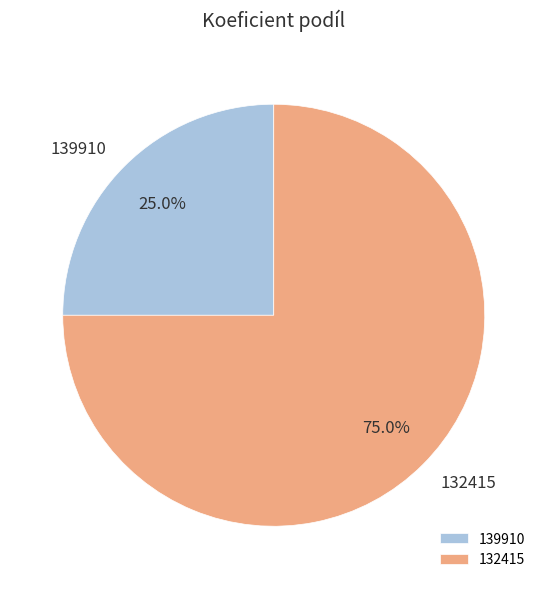

The 139910 slice represents 31% of the pie. True or false?

False